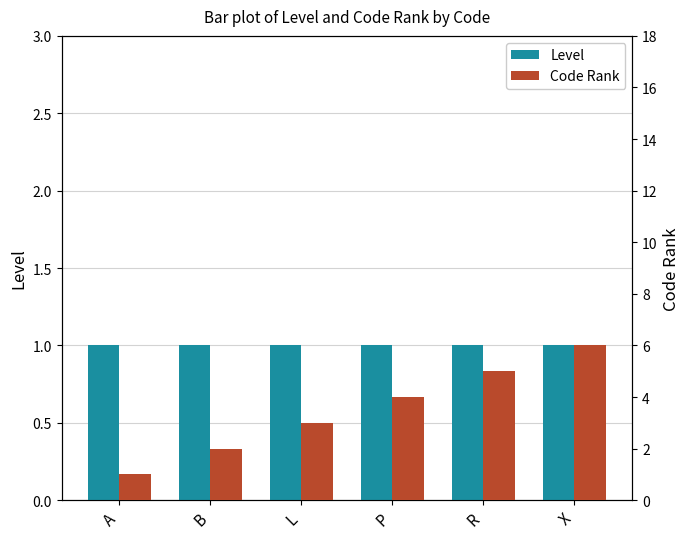

Between R and P, which is larger?

R